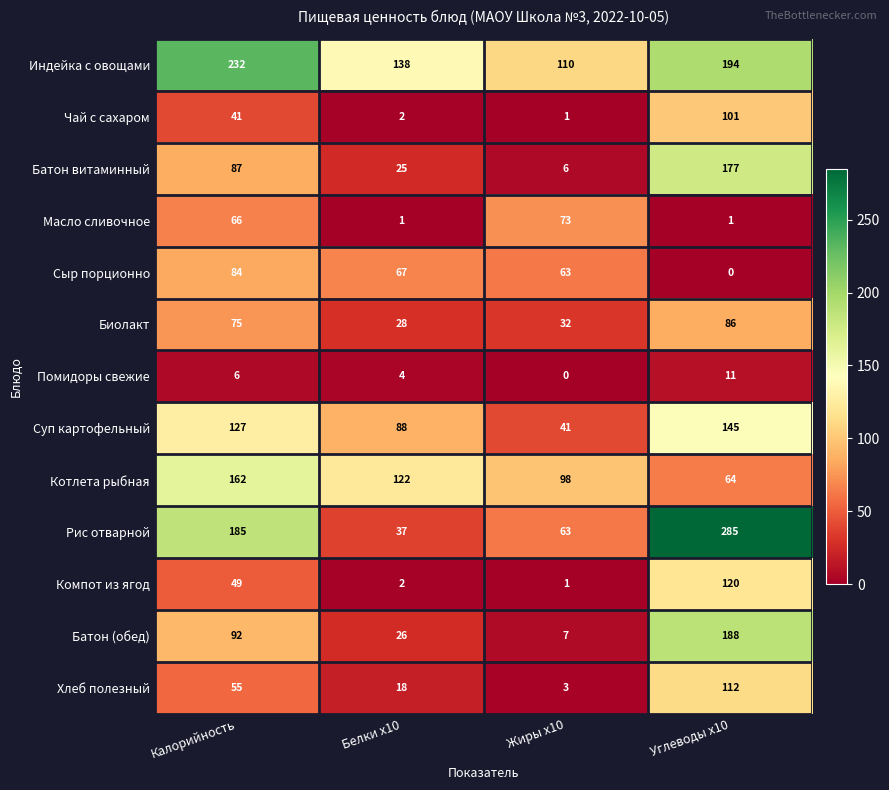

What is the sum of all Батон витаминный values?

295